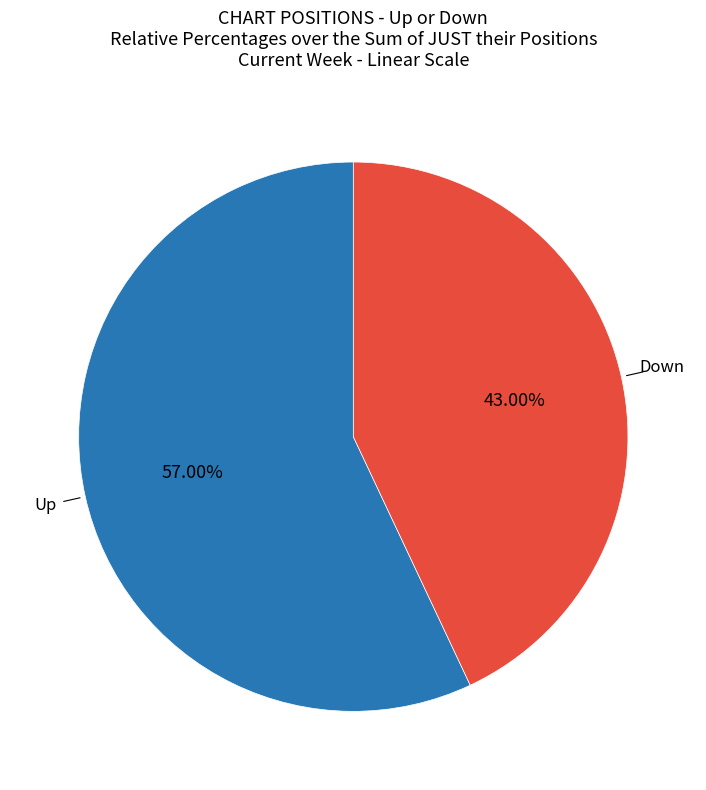

Does any single category account for the majority?

Yes